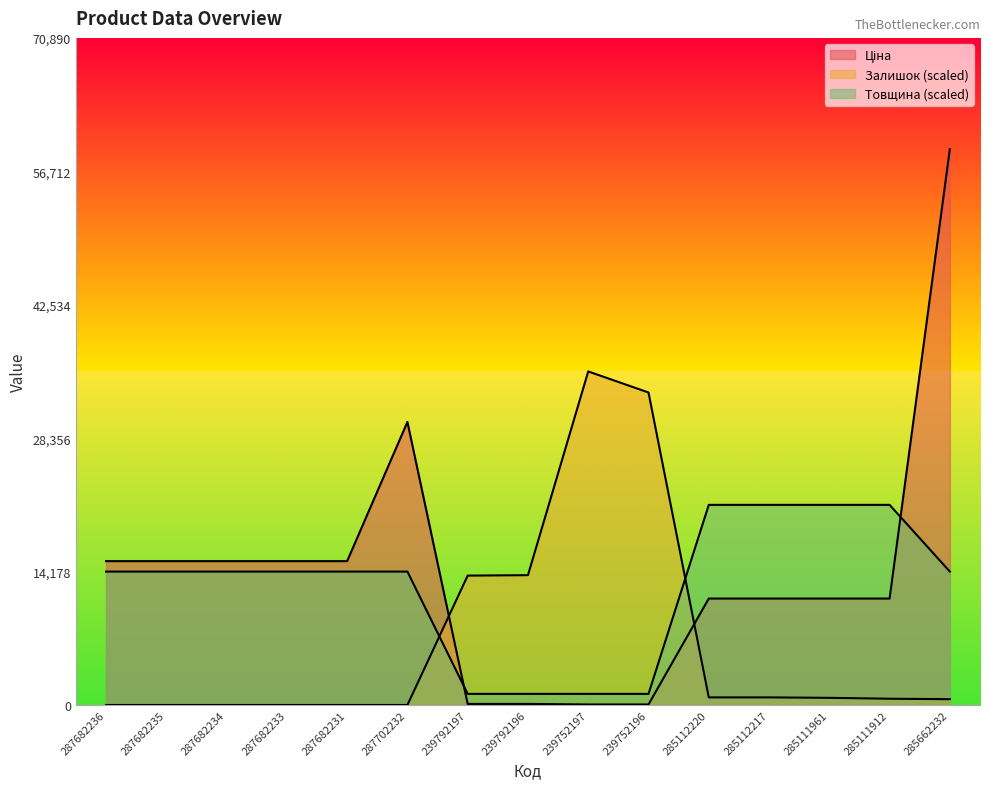

Does the chart have visible grid lines?

No